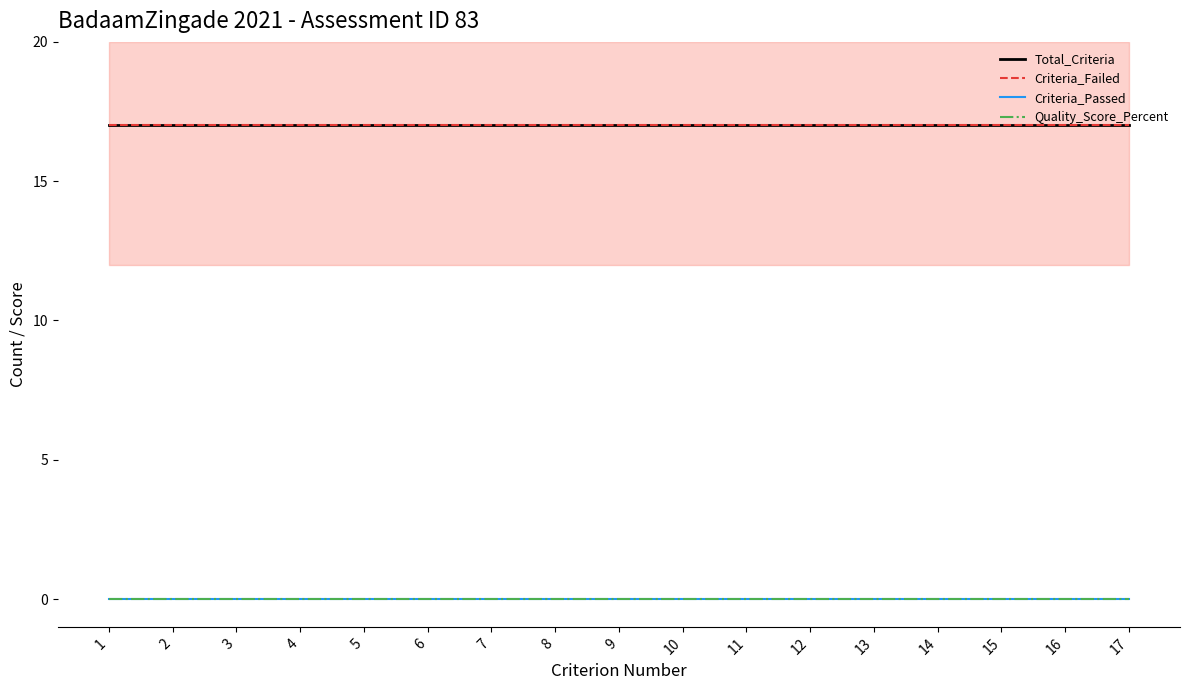

True or false: Quality_Score_Percent and Criteria_Failed intersect in this chart.

False